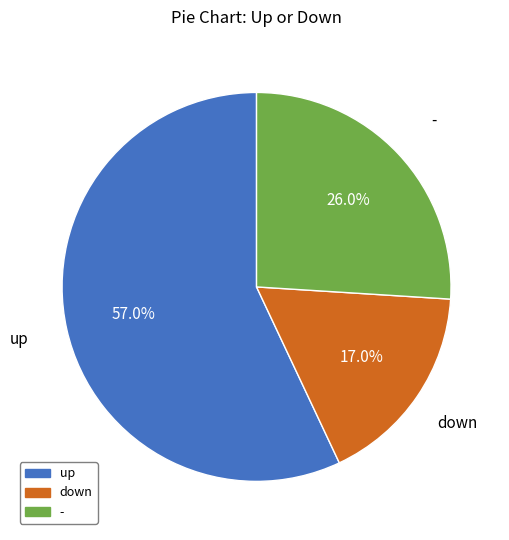

Is the sum of - and up greater than half?

Yes